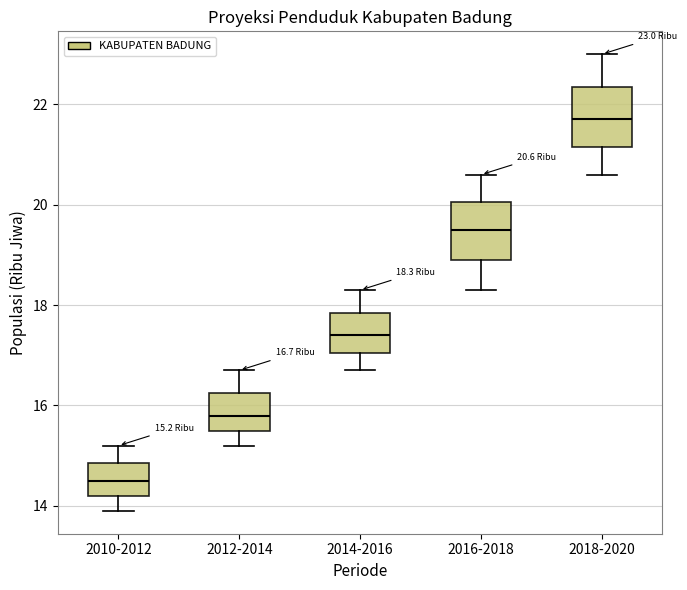

Which box has the lowest median line?

2010-2012